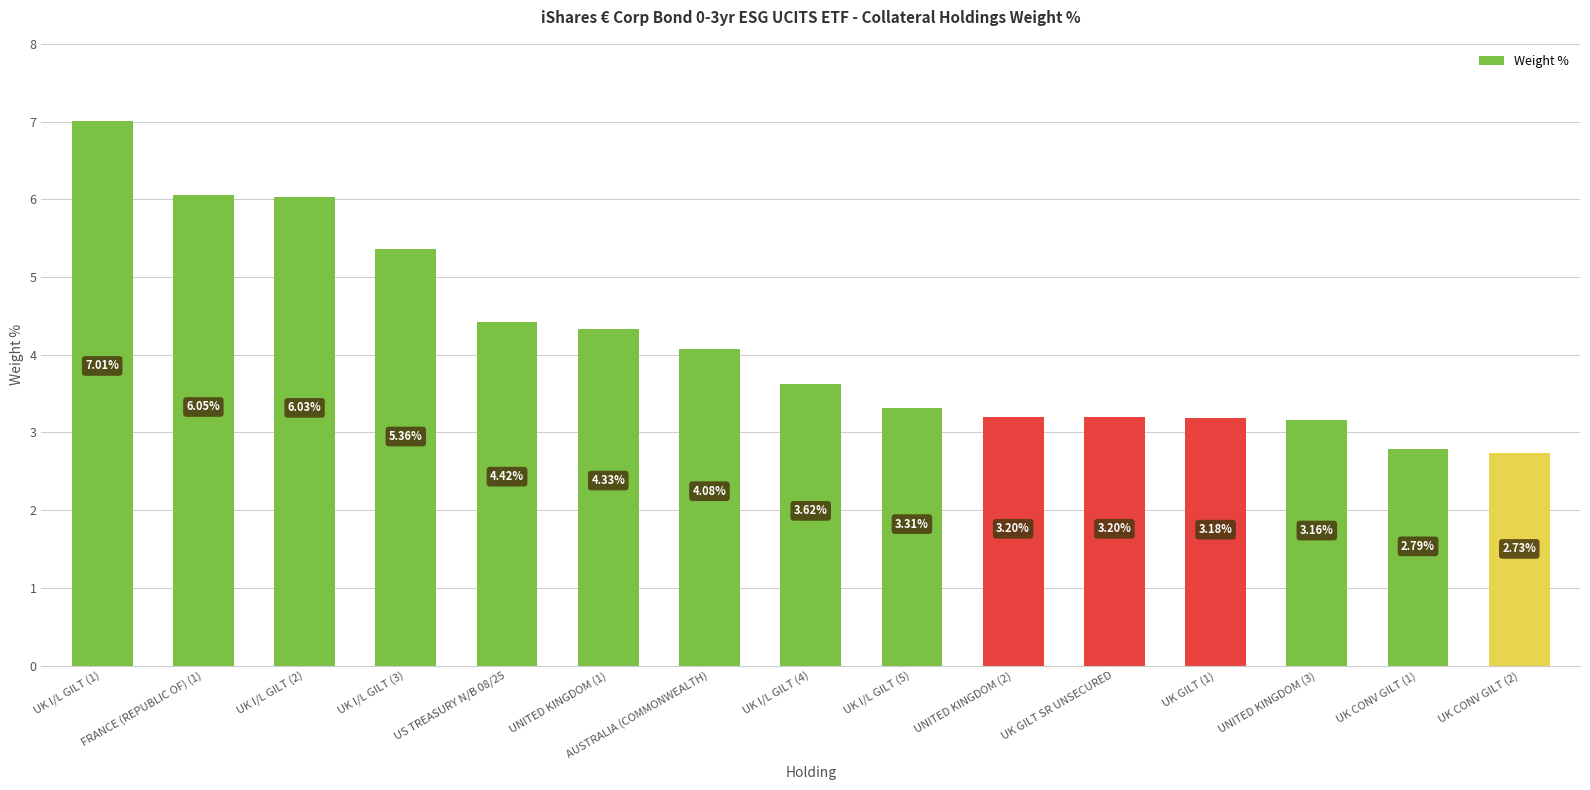

At which category does the chart reach its minimum across all series?

UK CONV GILT (2)